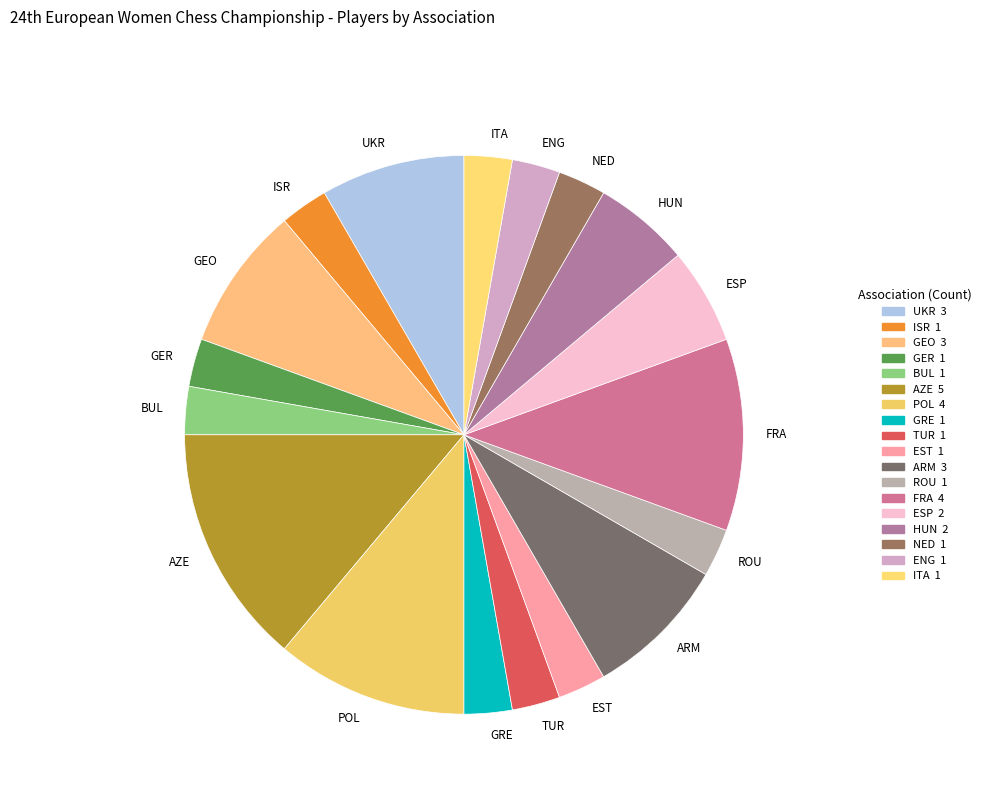

What is the ratio of the value at ITA to the value at ESP?

0.5